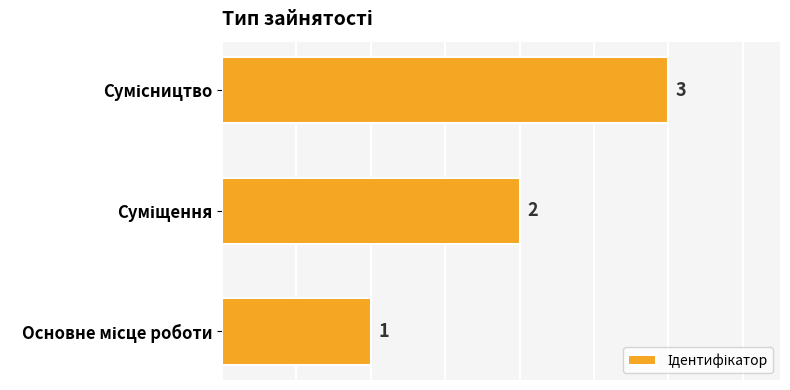

How many values are between 1 and 3?

3